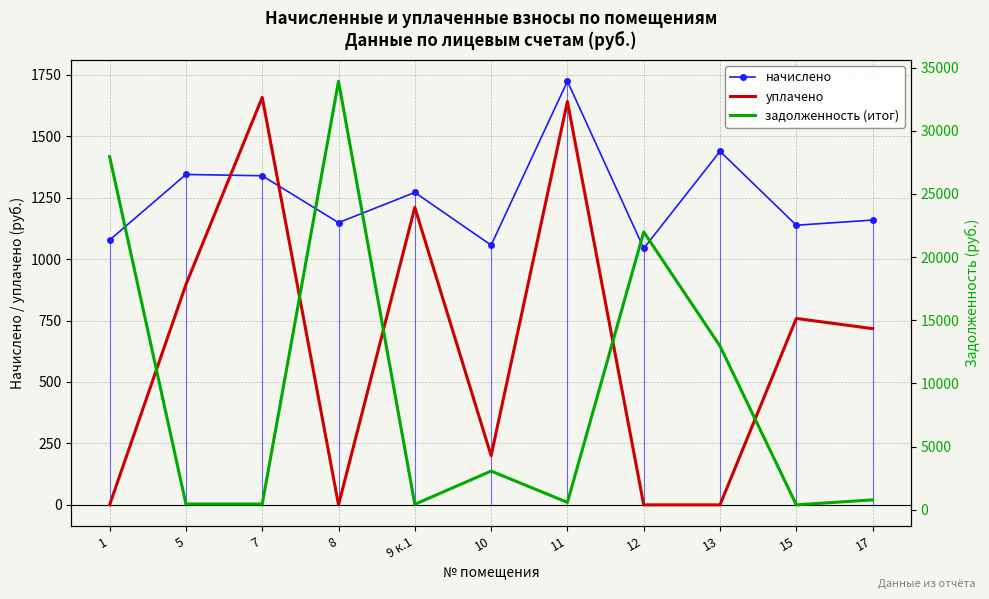

True or false: задолженность (итог) has more than 1 interior local peaks.

True